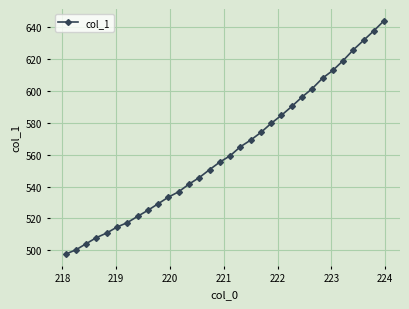

True or false: the data has more than 2 interior local peaks.

False